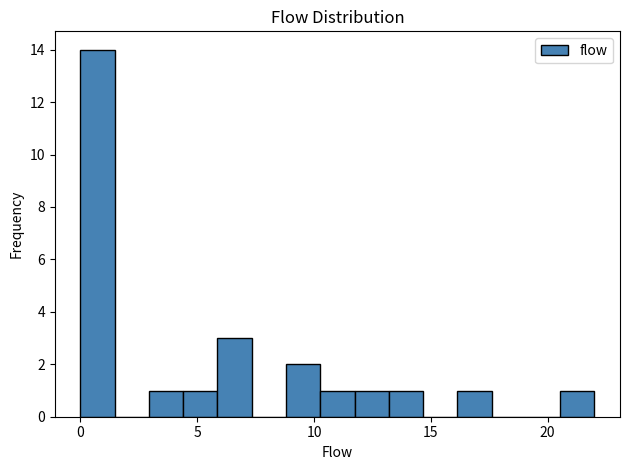

Around what value on the x-axis is the tallest bar? Give the approximate position of its centre, as read against the axis.

0.5